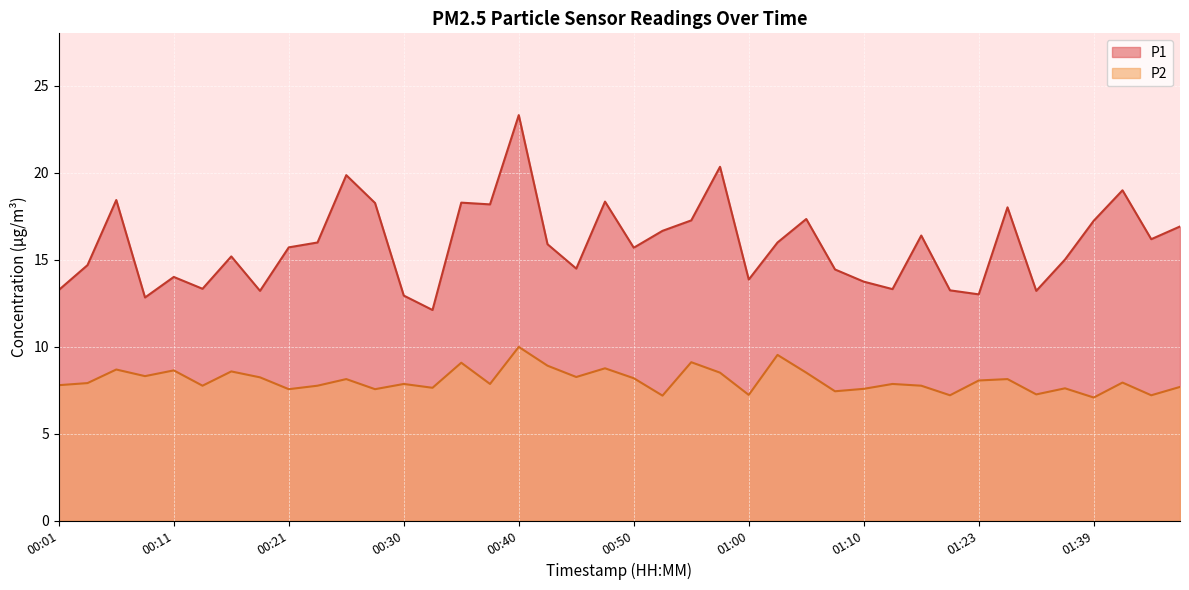

What is the difference between the highest and lowest values at 01:07?

7.0